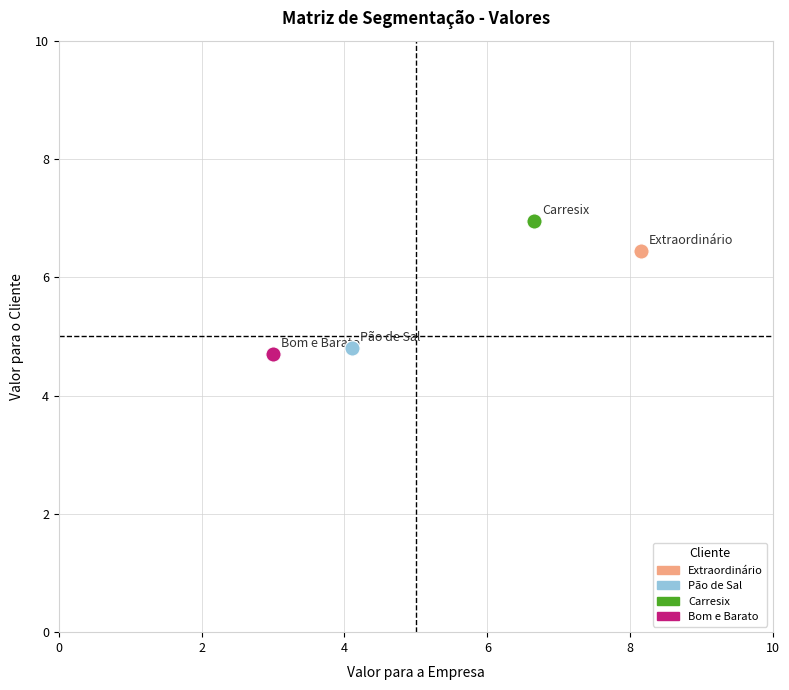

Which series contains the highest Y value?

Carresix